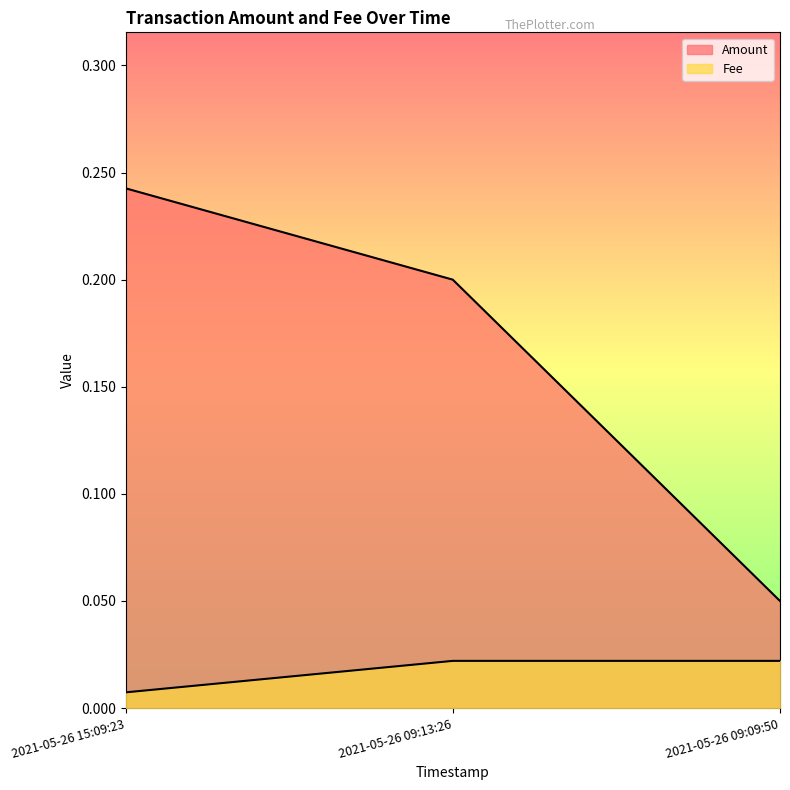

Which category has the lowest value across all series?

2021-05-26 15:09:23